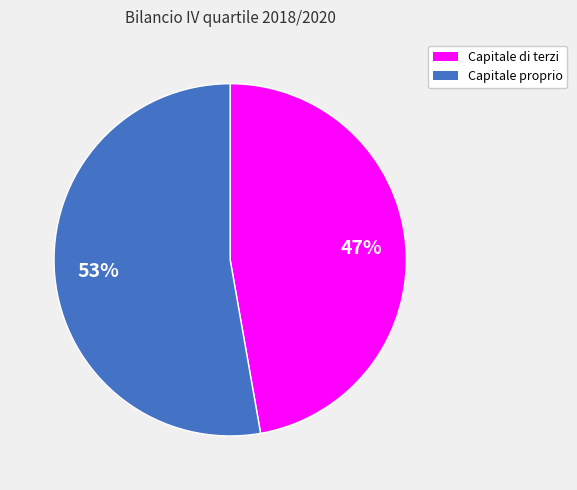

To the nearest percent, what percentage of the pie is Capitale di terzi?

47%